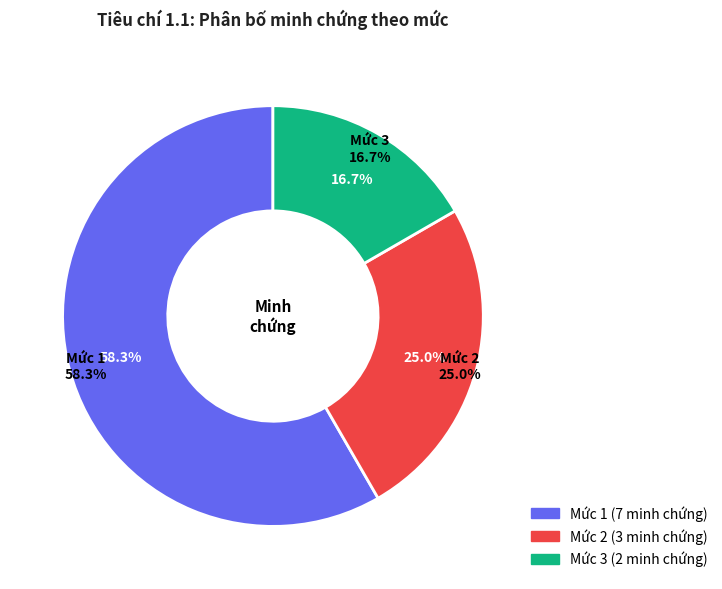

To the nearest percent, what portion does Mức 1 represent?

58%